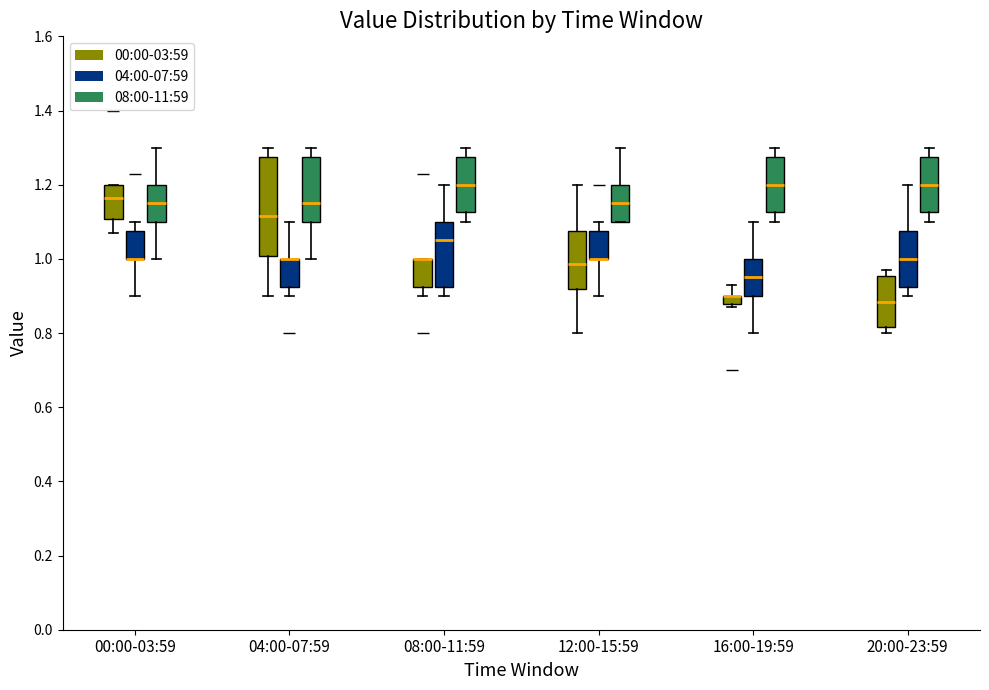

Where does the upper whisker of the box for 00:00-03:59 (04:00-07:59) end on the y-axis? The values are not printed on the chart, so give them approximately, as read against the axis.

1.10